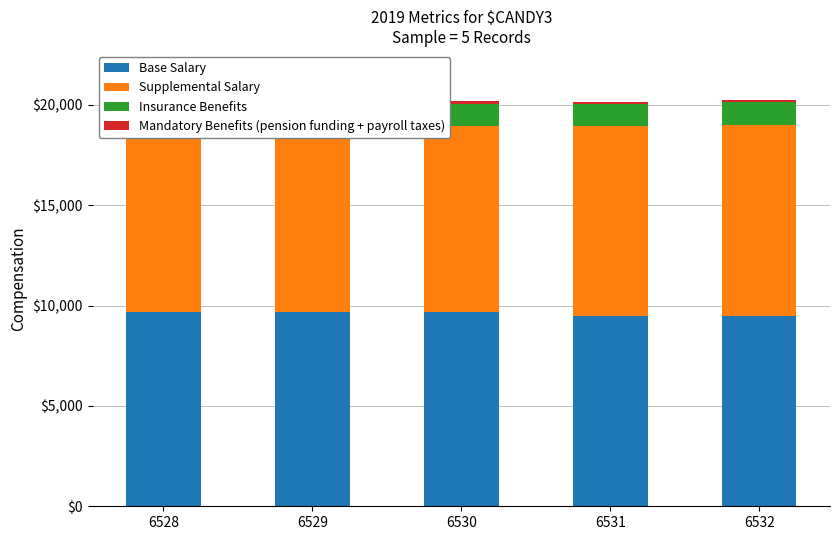

Which has a higher value, 6528 or 6532?

6528